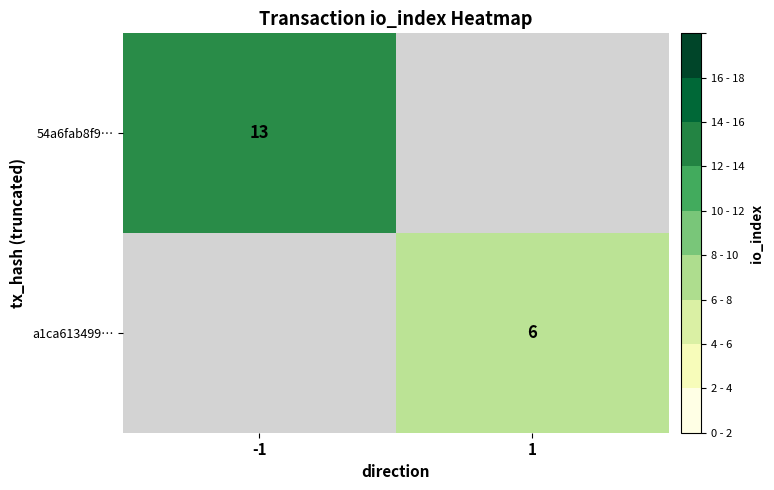

The value of 54a6fab8f9… at -1 is 4. True or false?

False